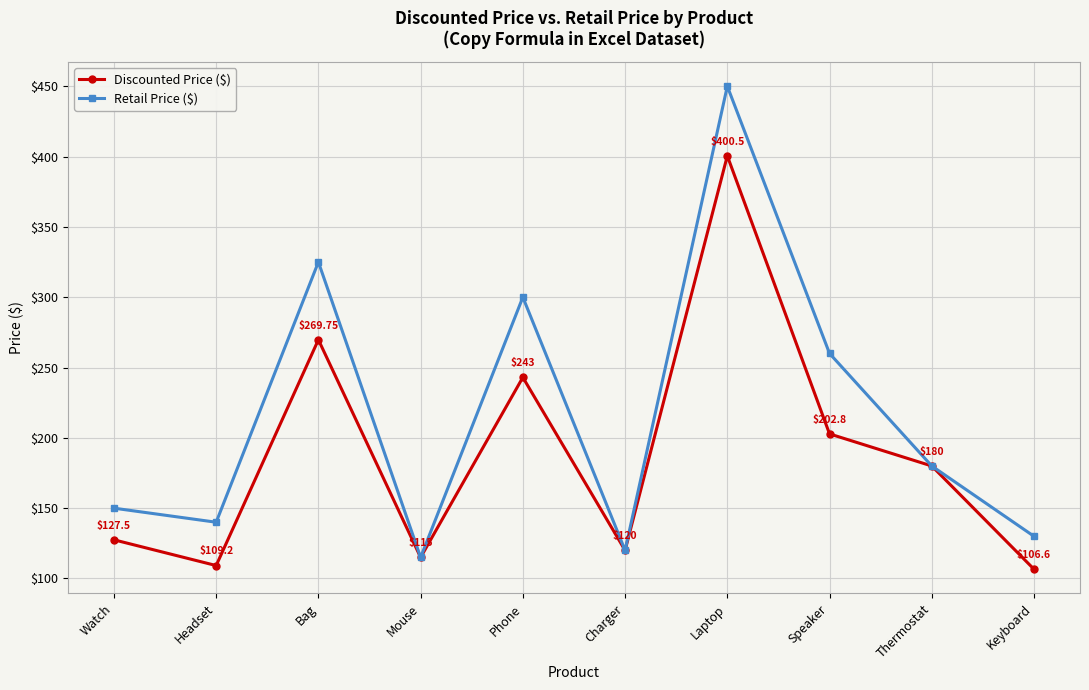

How many categories are shown in the chart?

10